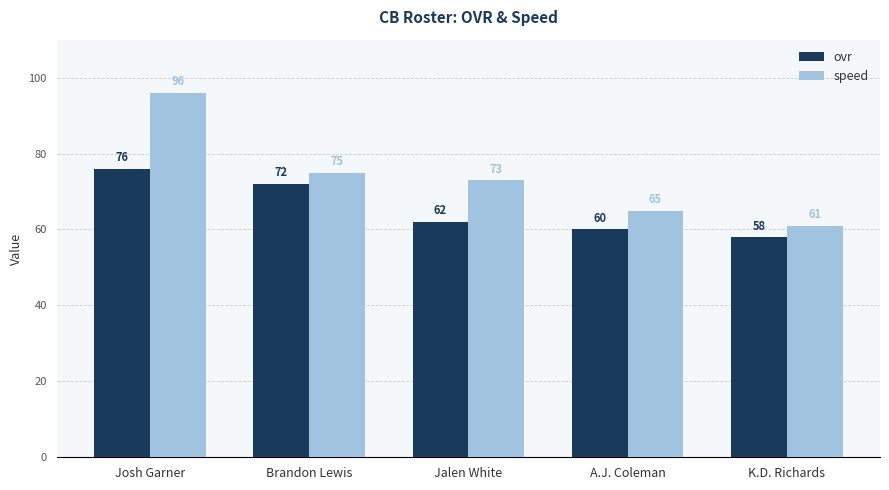

At which category is the sum across all series the highest?

Josh Garner